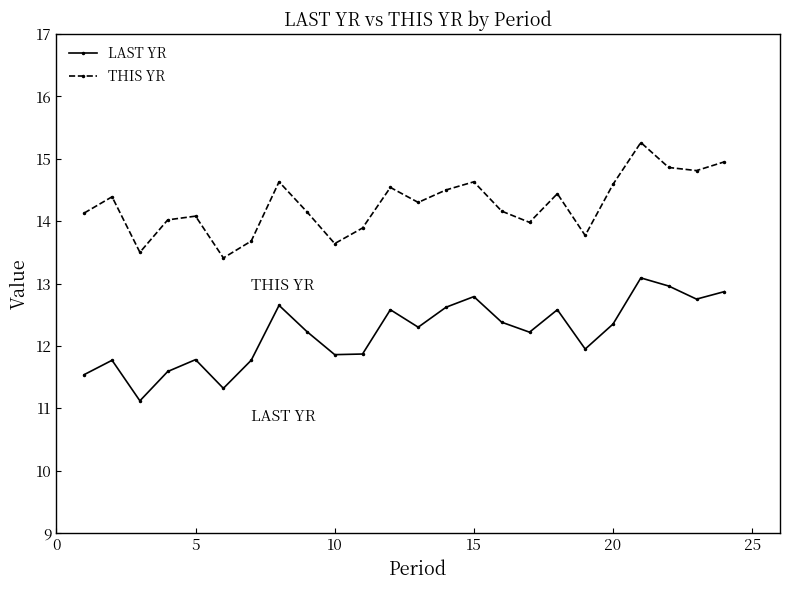

What is the sum of all THIS YR values?

342.3